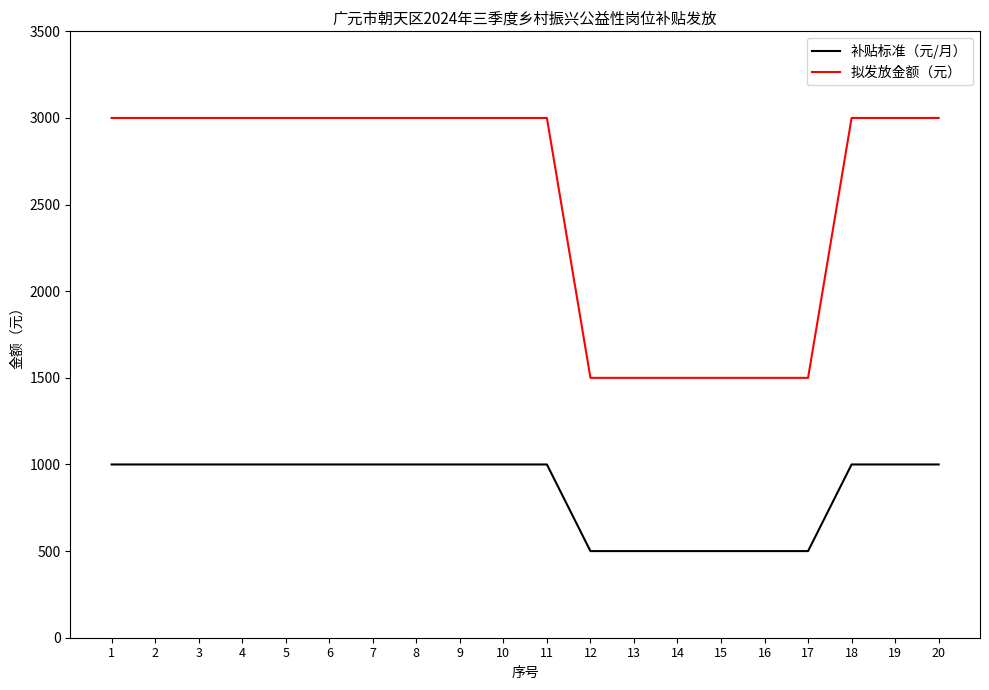

Which series has the widest spread of values?

拟发放金额（元）